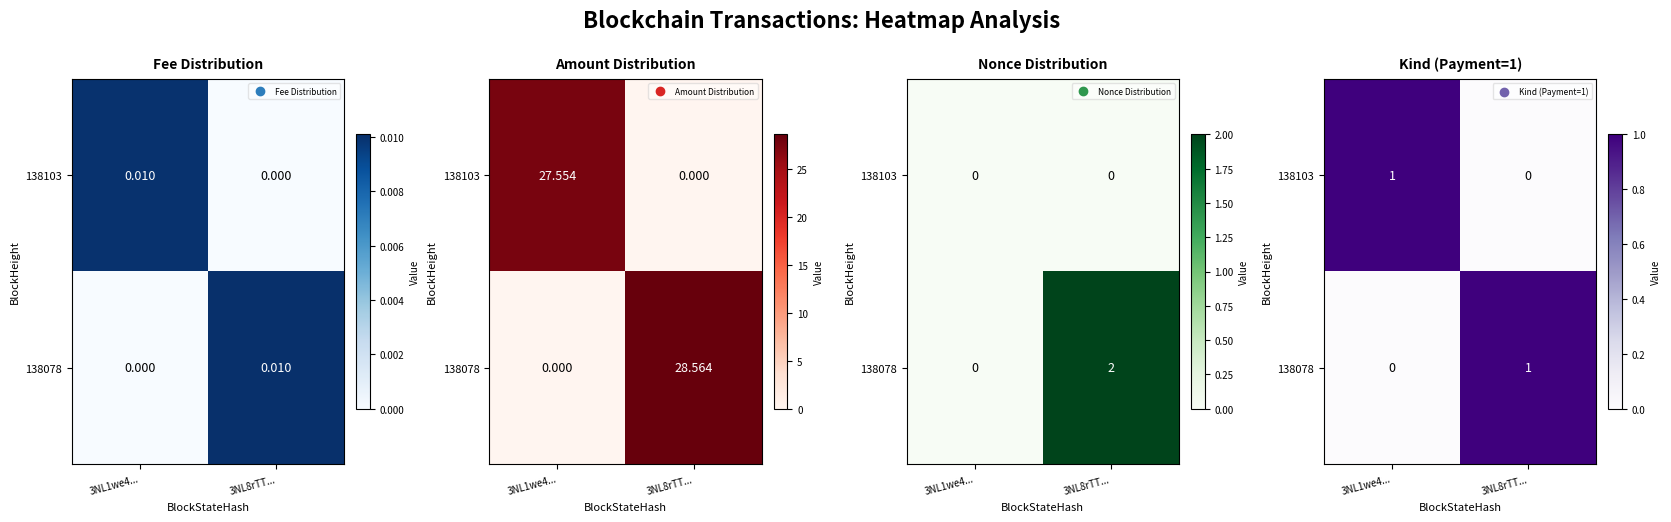

Count the number of data series in this chart.

2